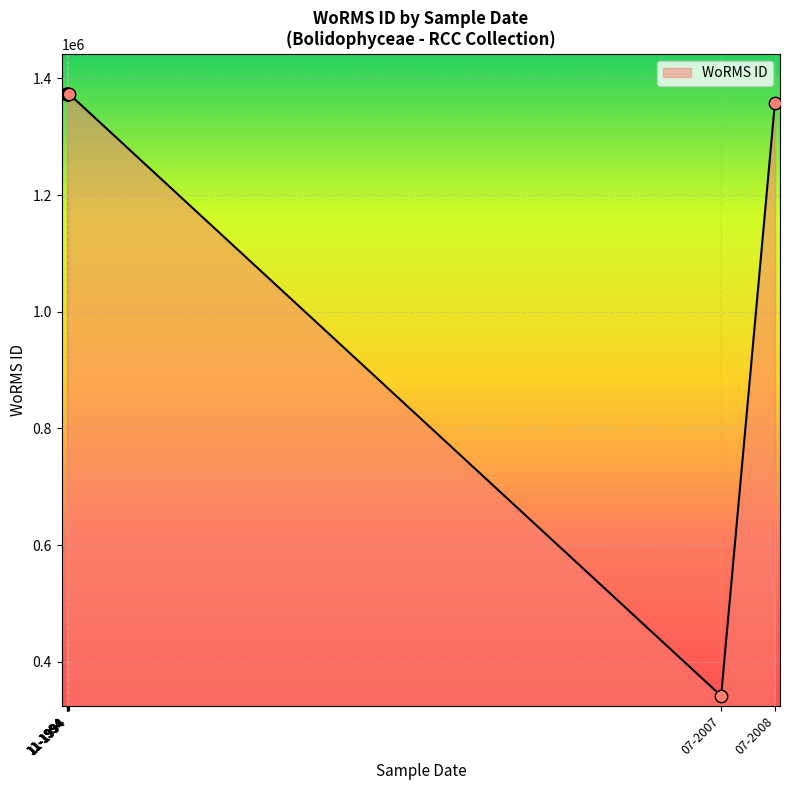

Between 11-11-1994 and 06-07-2007, which is larger?

11-11-1994